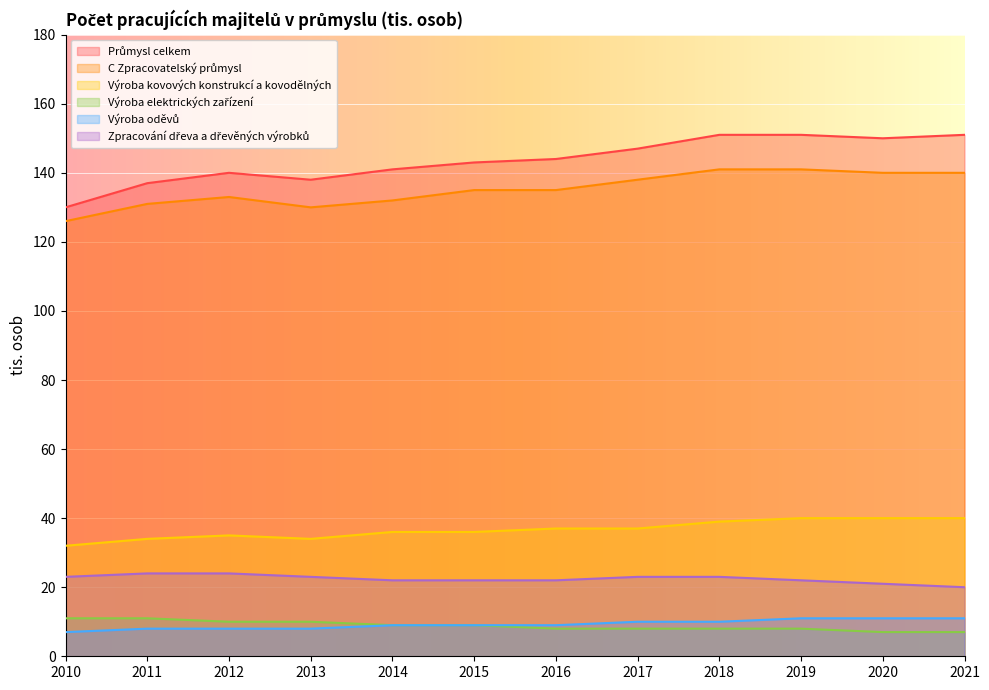

What is the difference between the Zpracování dřeva a dřevěných výrobků values at 2019 and 2012?

2